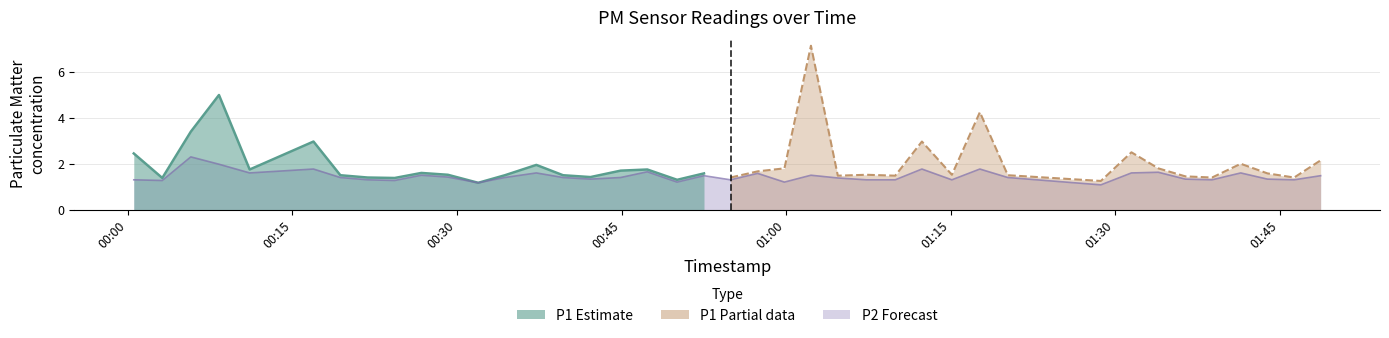

What position from the right is 2023-07-31T01:38:50?

5